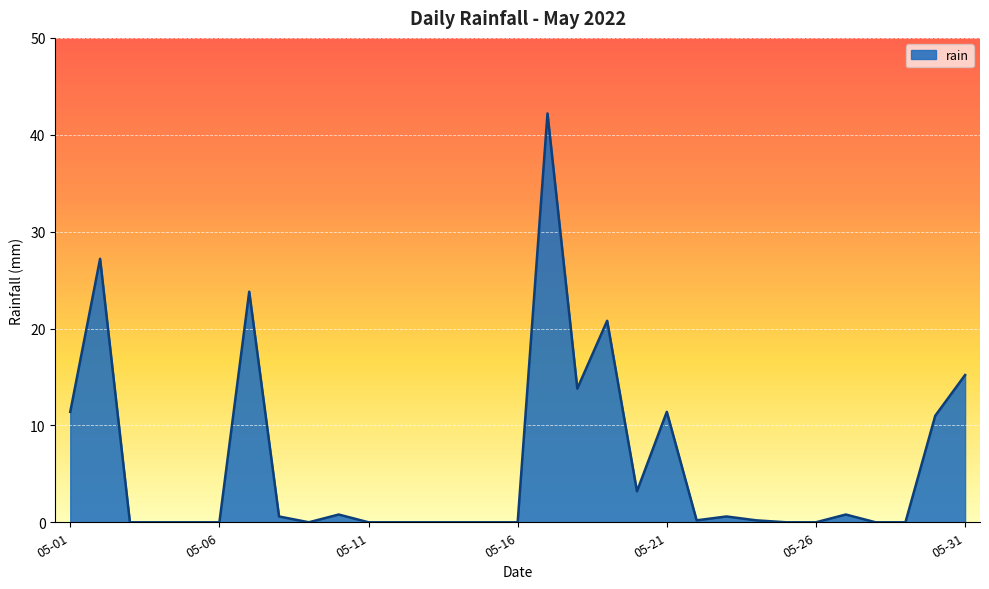

What is the maximum value shown in the chart?

42.2